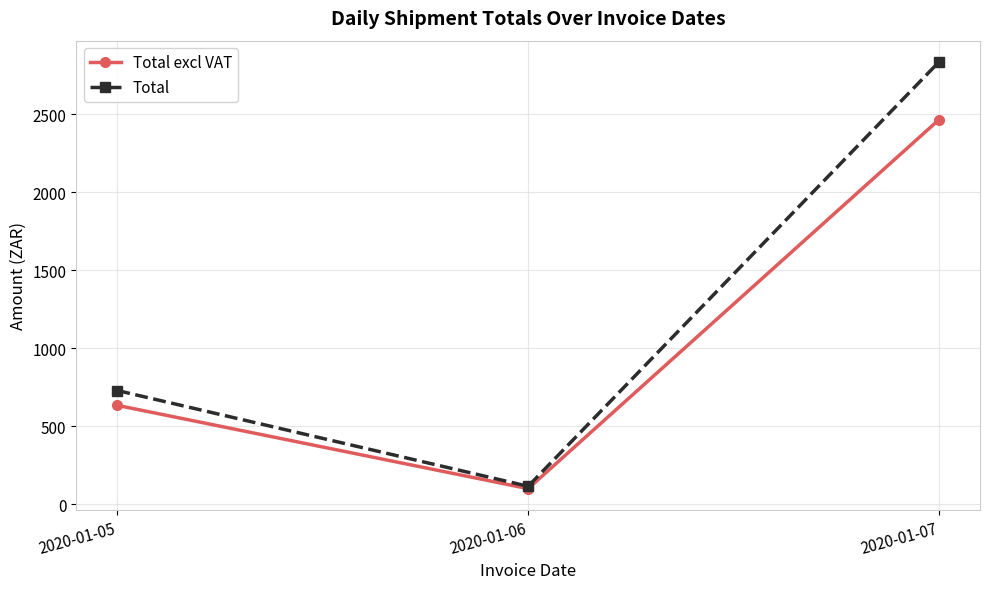

At which label does Total excl VAT reach its minimum?

2020-01-06